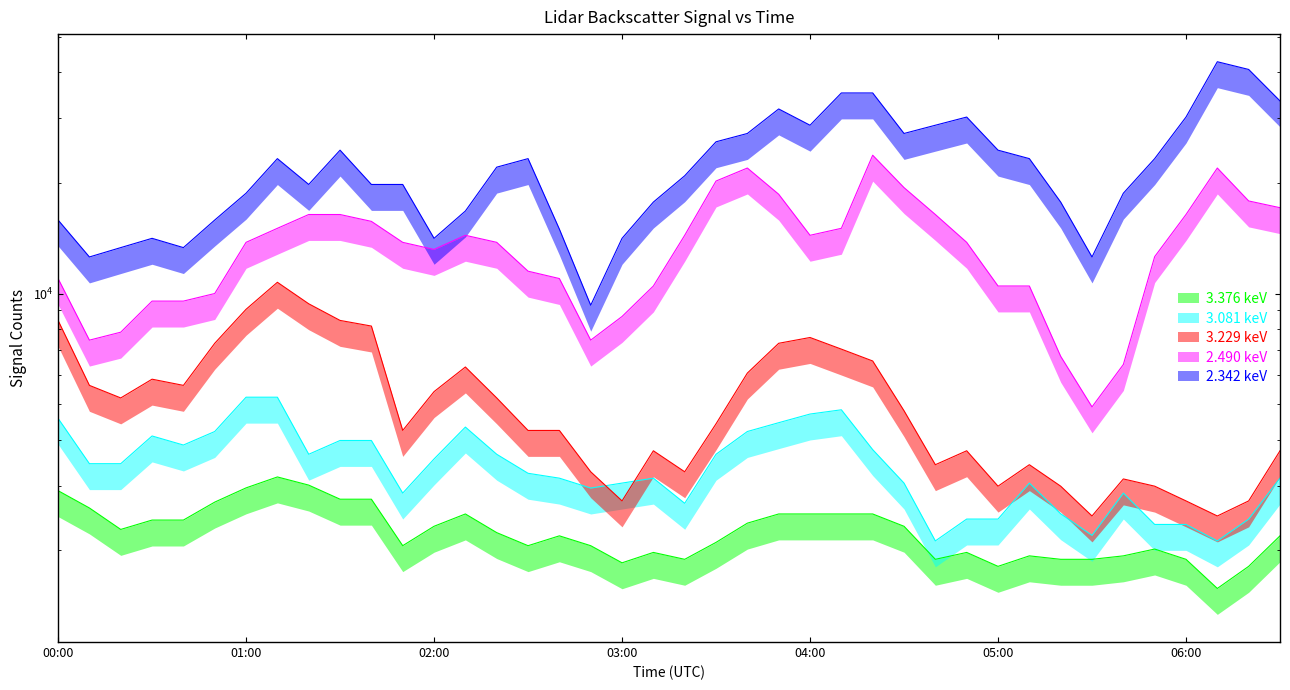

What value does the 2.490 keV series have at 01:00?

13785.8